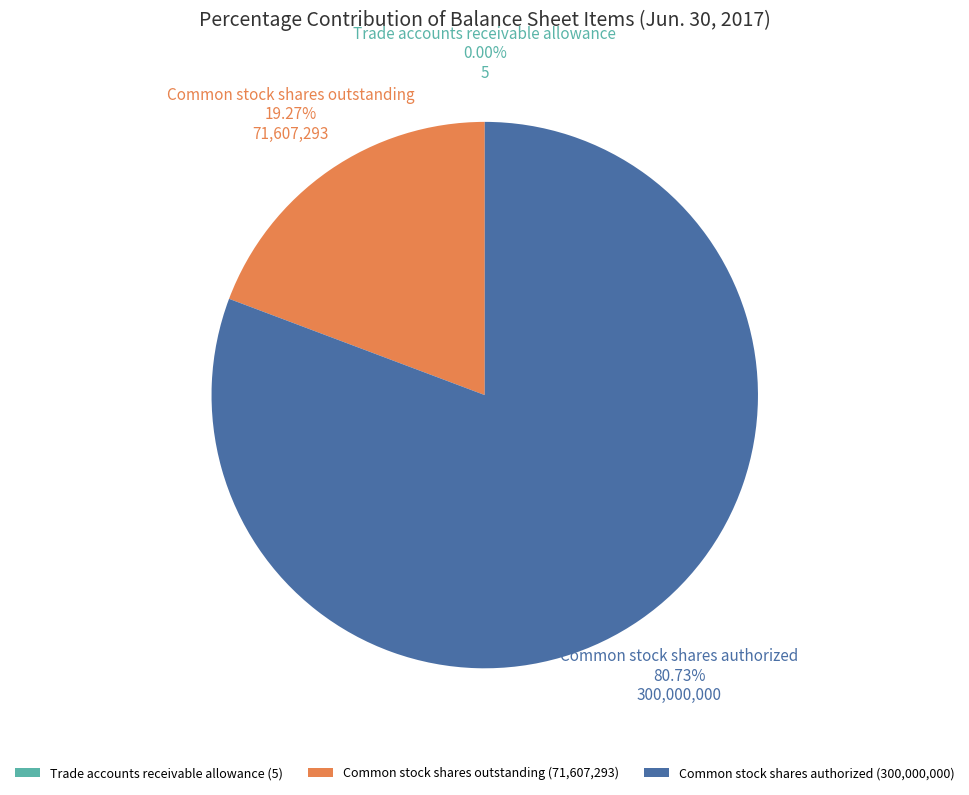

Approximately how many times larger is the value at Common stock shares authorized (300,000,000) compared to Common stock shares outstanding (71,607,293)?

4.2